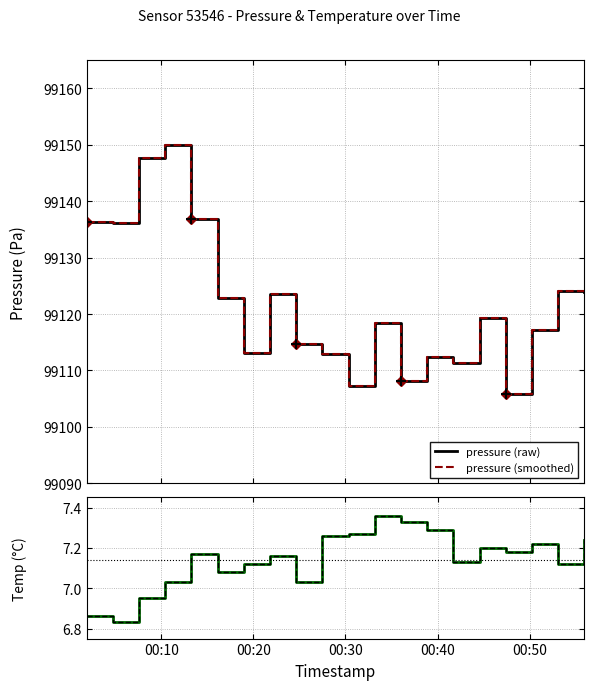

What is the sum of all pressure (raw) values?

1982441.7